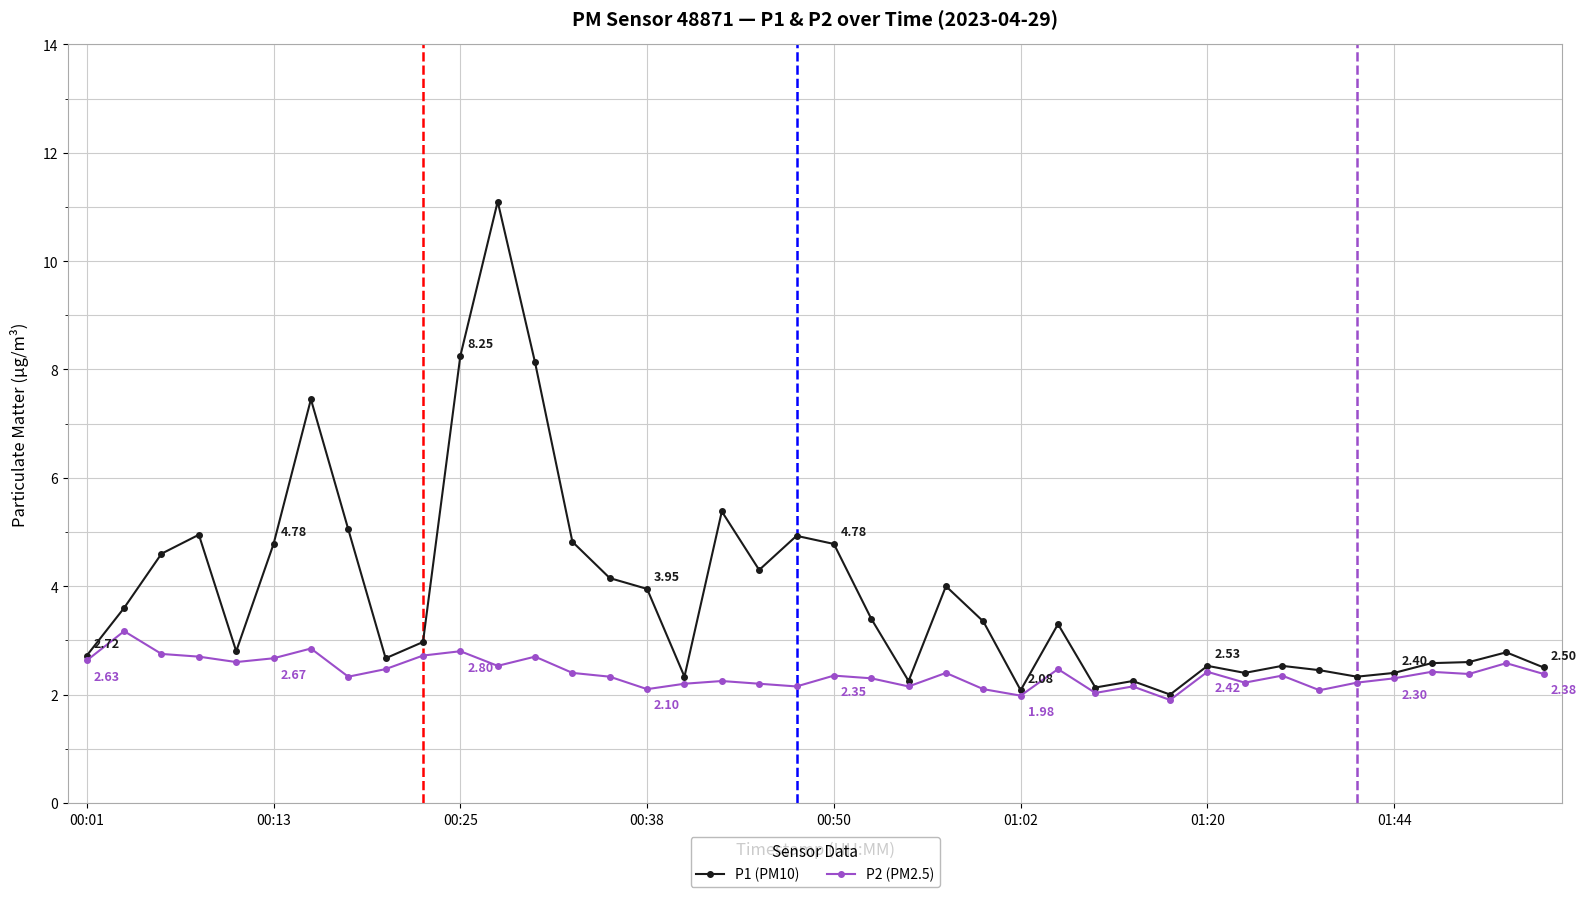

Which series has the widest spread of values?

P1 (PM10)